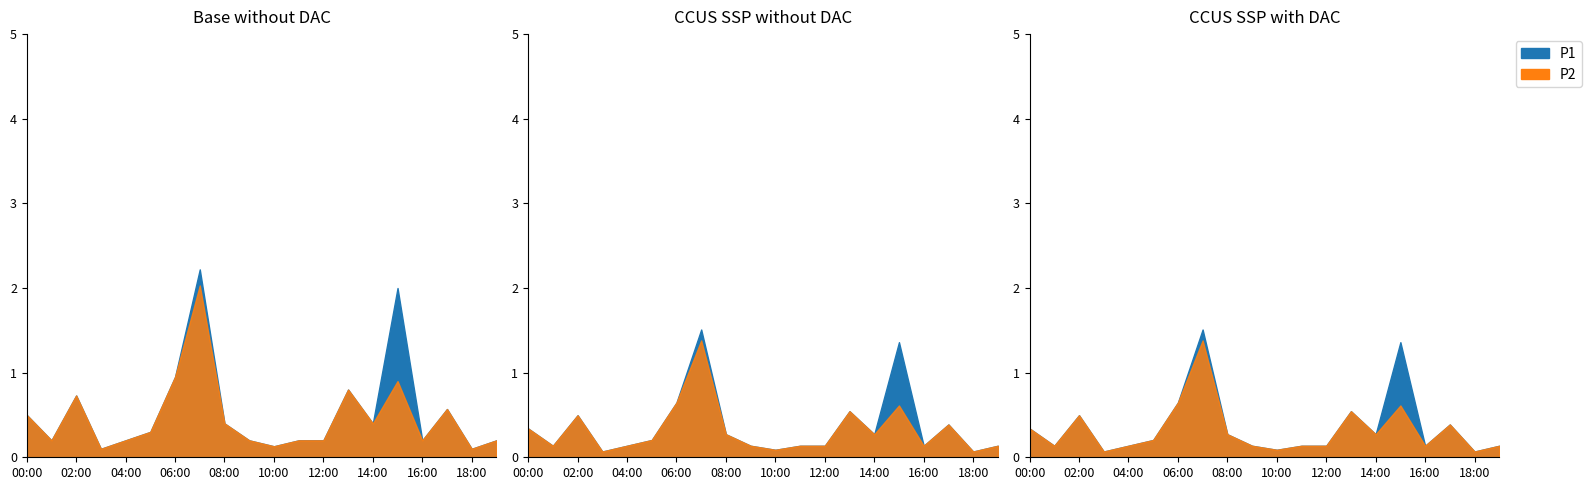

What are all the series names shown in the legend?

P1, P2